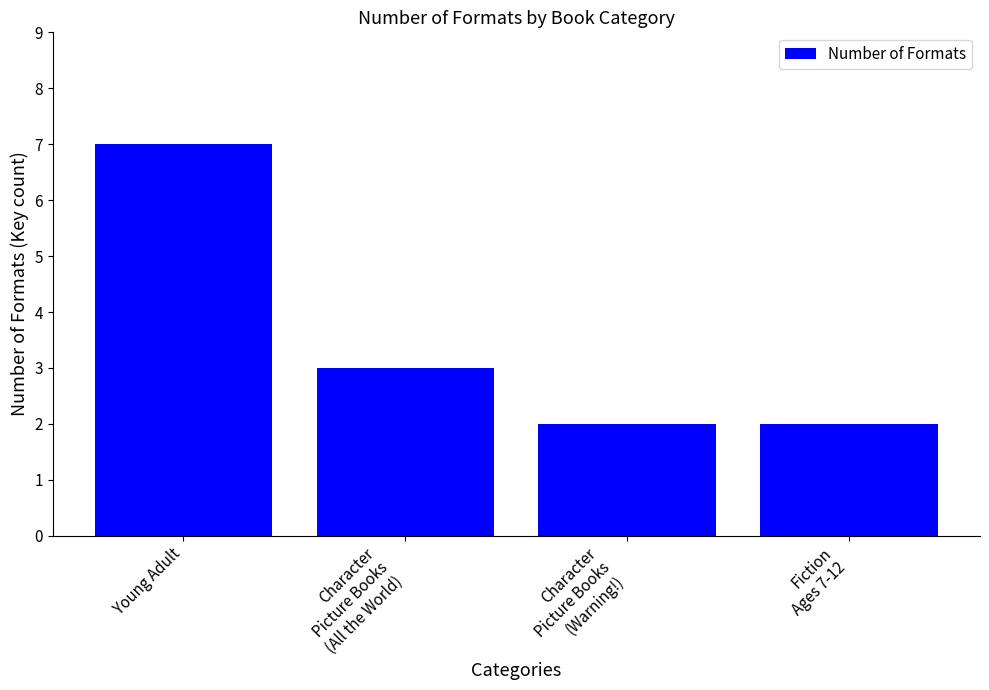

What is the label of the 1st bar from the right?

Fiction
Ages 7-12